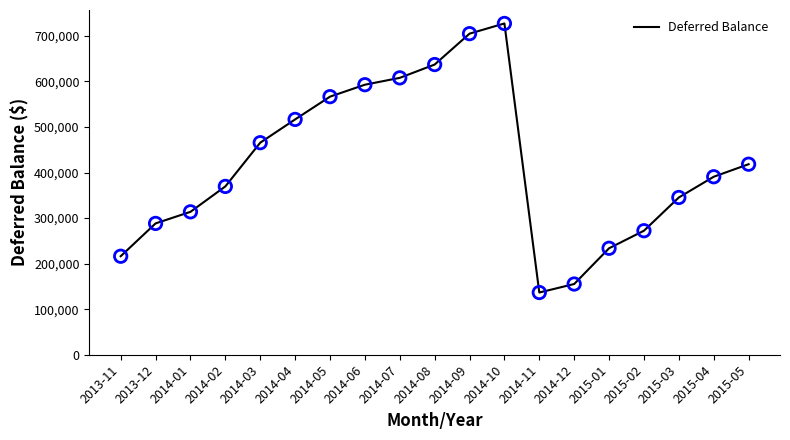

Between 2015-02 and 2014-09, which is larger?

2014-09